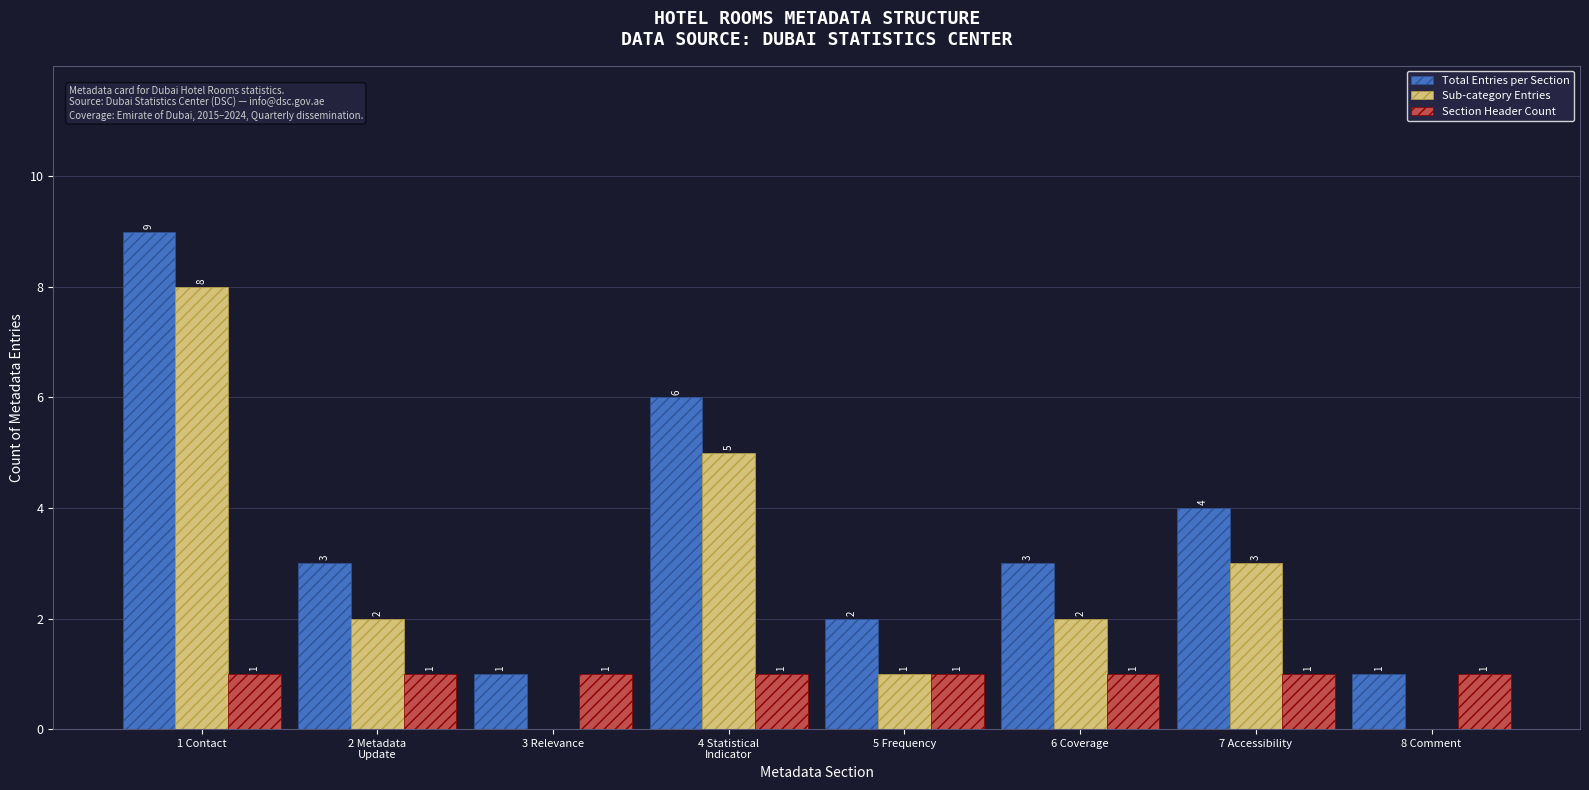

Is it true that Section Header Count equals 1 at 6 Coverage?

True